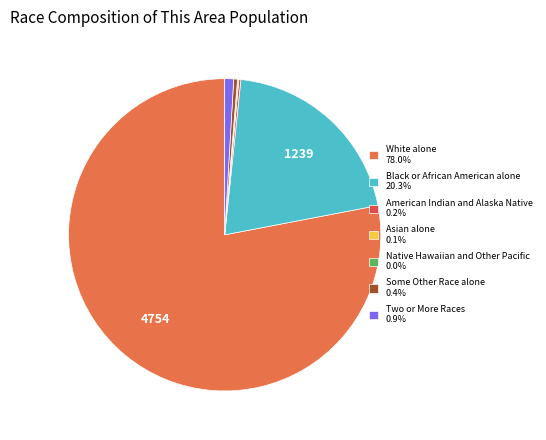

Does any single category account for the majority?

Yes